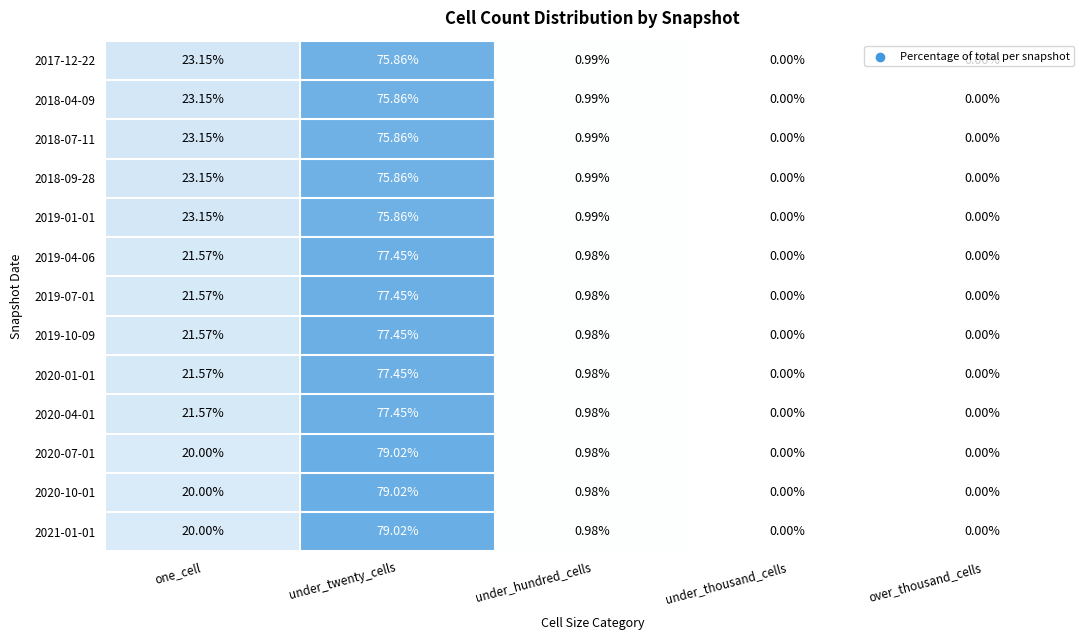

At which label is 2019-07-01 closest to 38?

one_cell